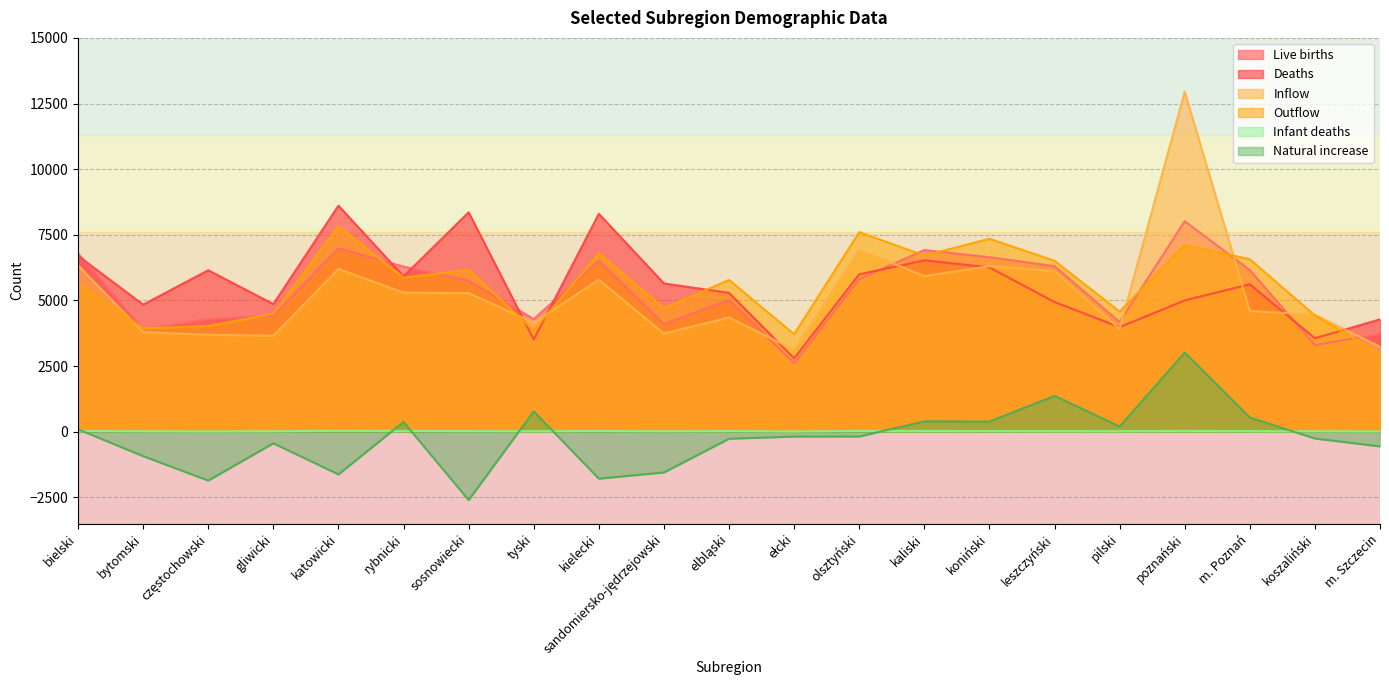

Count the number of categories in the chart.

21